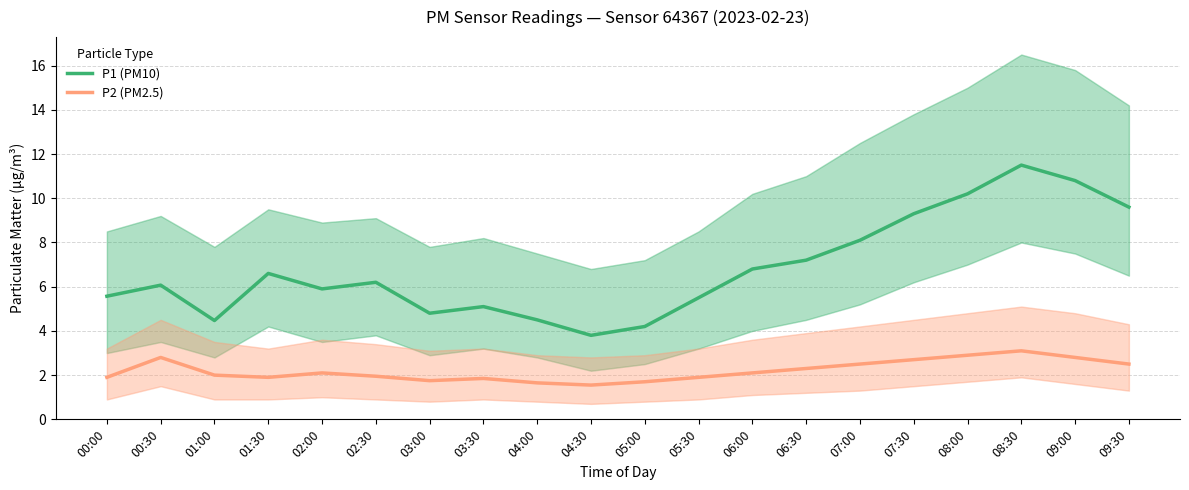

Does the chart have visible grid lines?

Yes